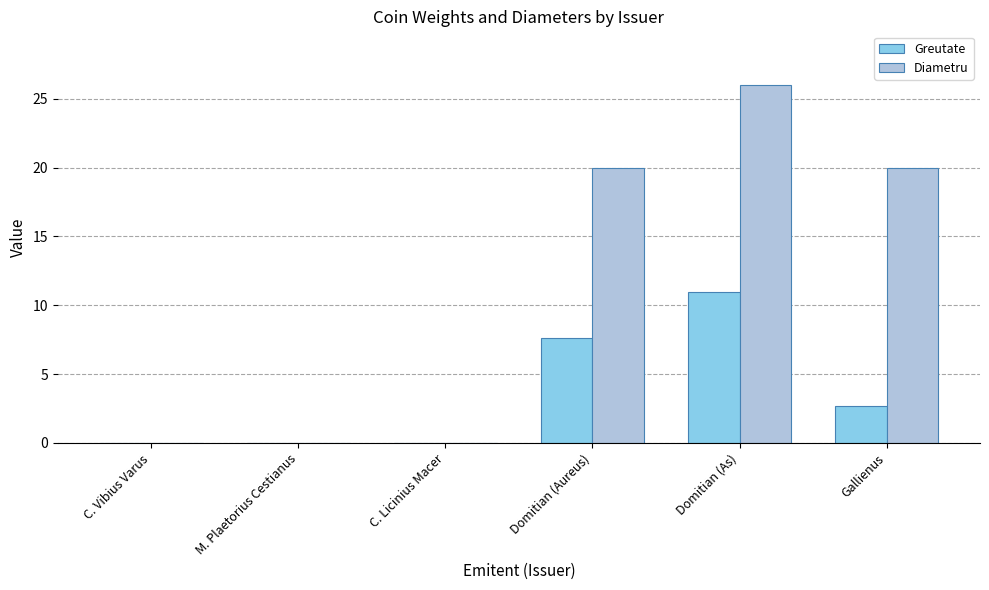

Does the chart contain stacked bars?

No